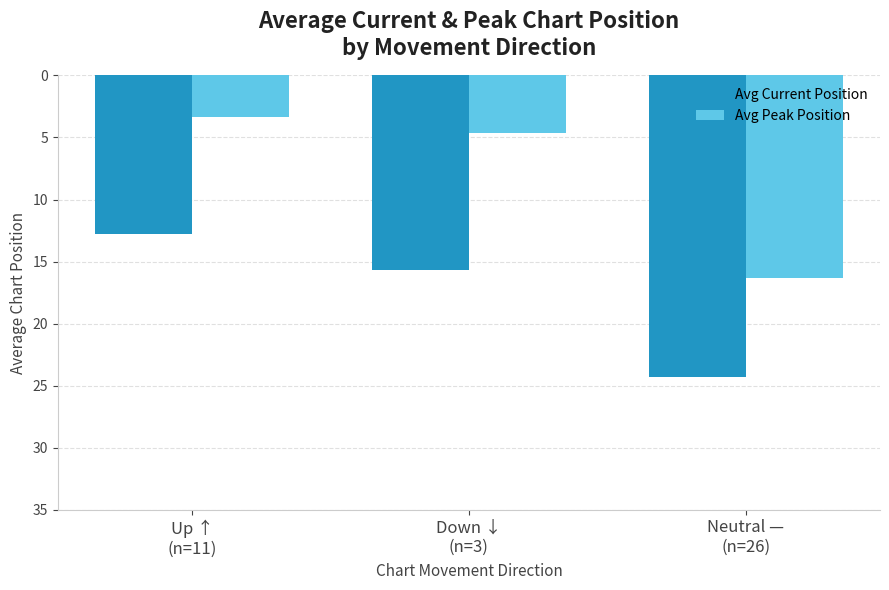

What is the spread (max minus min) of values at Down ↓
(n=3)?

11.0